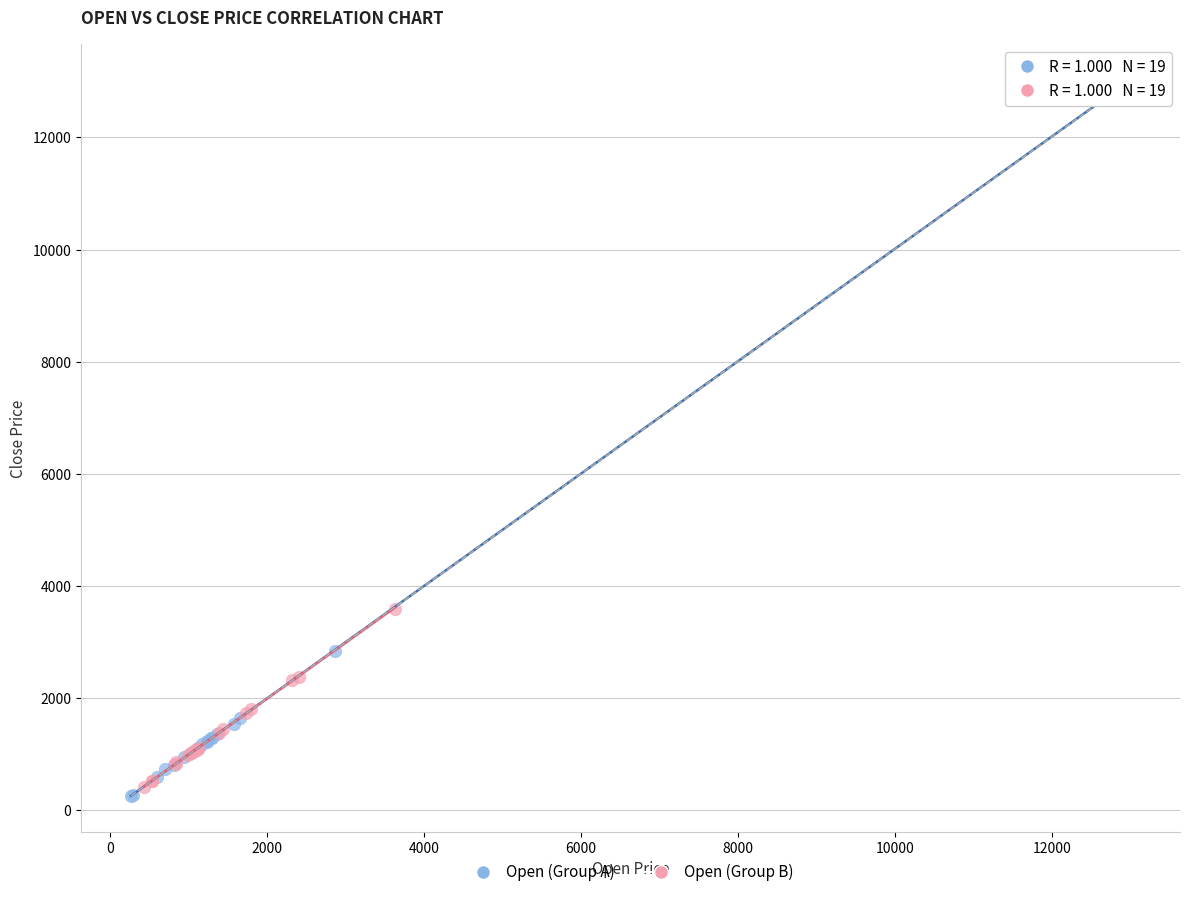

What are all the series names shown in the legend?

Open (Group A), Open (Group B)